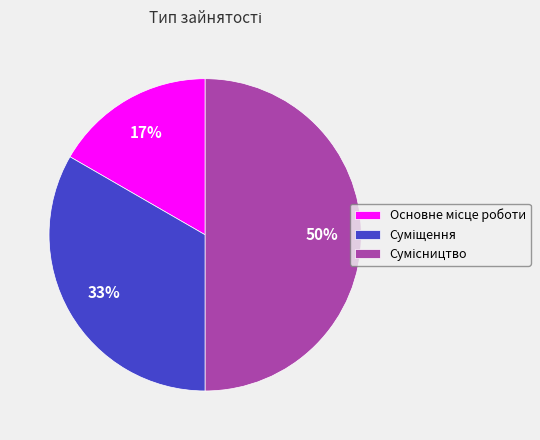

To the nearest percent, what is the average slice percentage?

33%